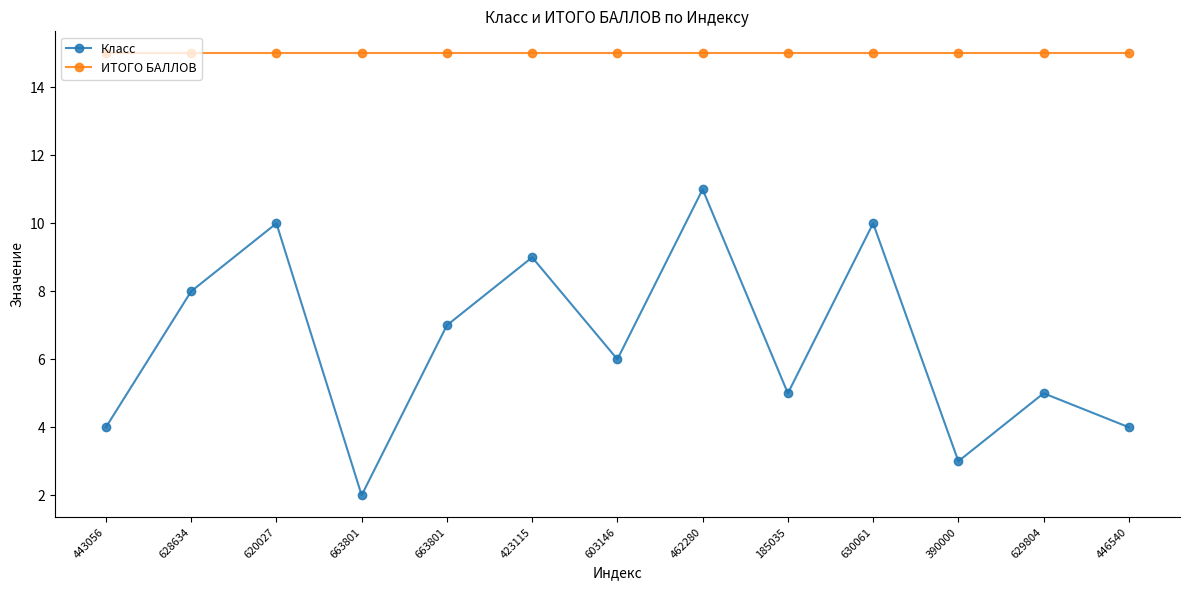

How many series are shown in this chart?

2